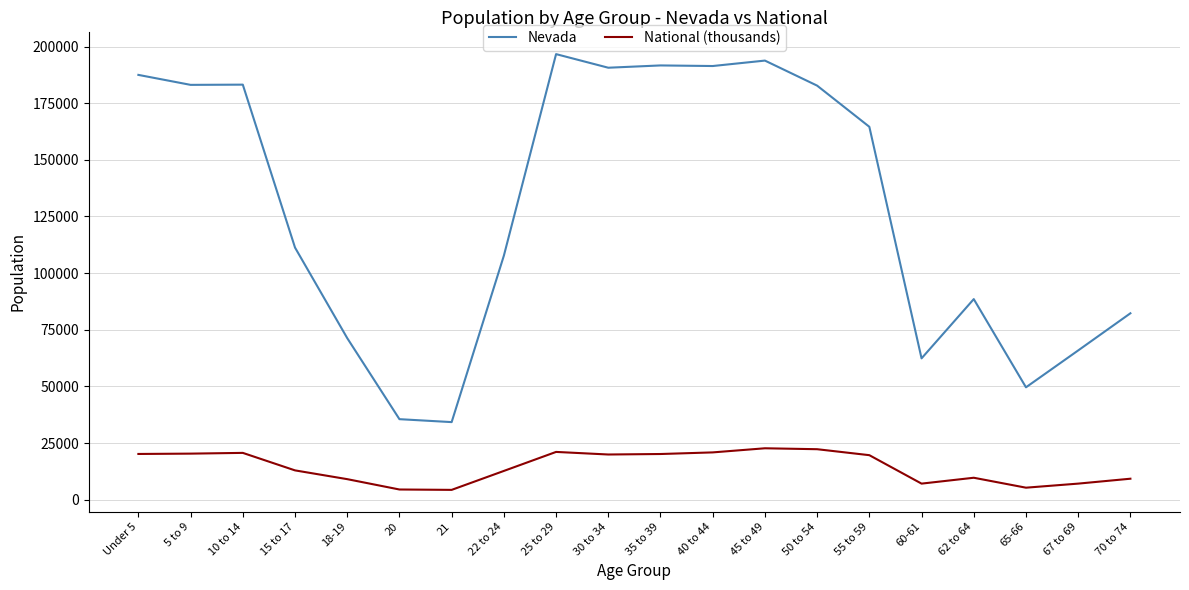

True or false: Nevada and National (thousands) cross at least once.

False